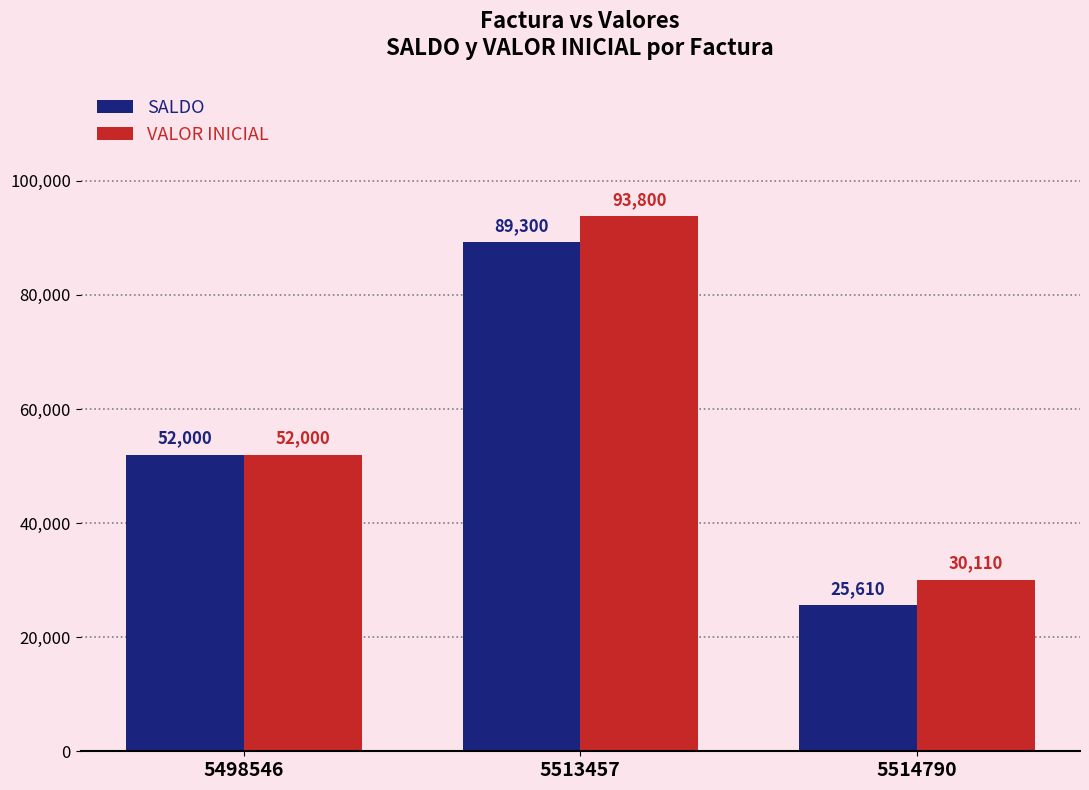

What is the total value across all series at 5513457?

183100